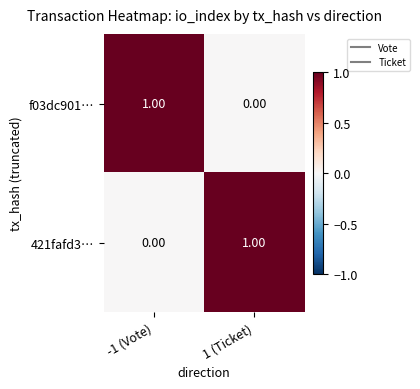

Rank the series at -1 (Vote) from lowest to highest value.

421fafd3…, f03dc901…